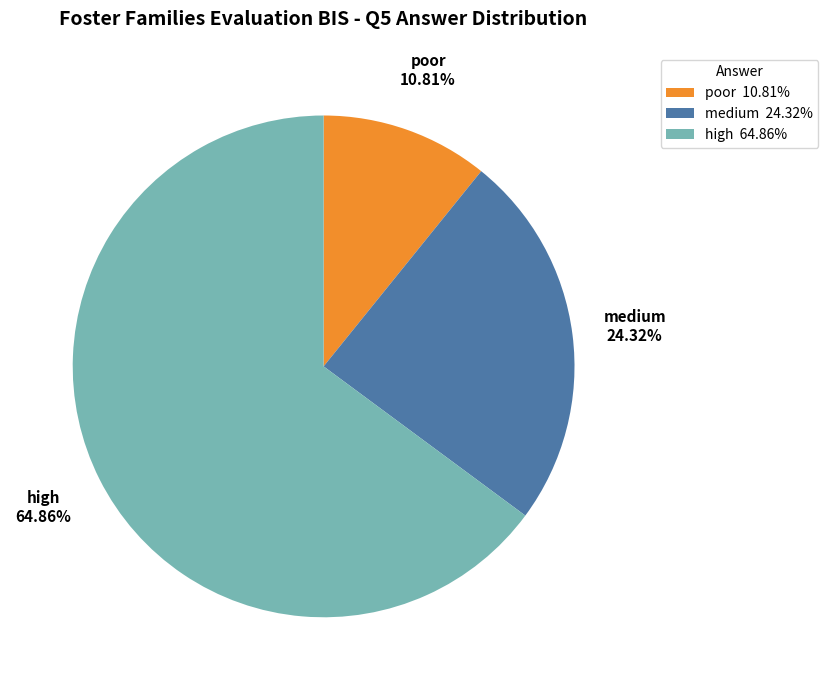

Which category accounts for the majority?

high